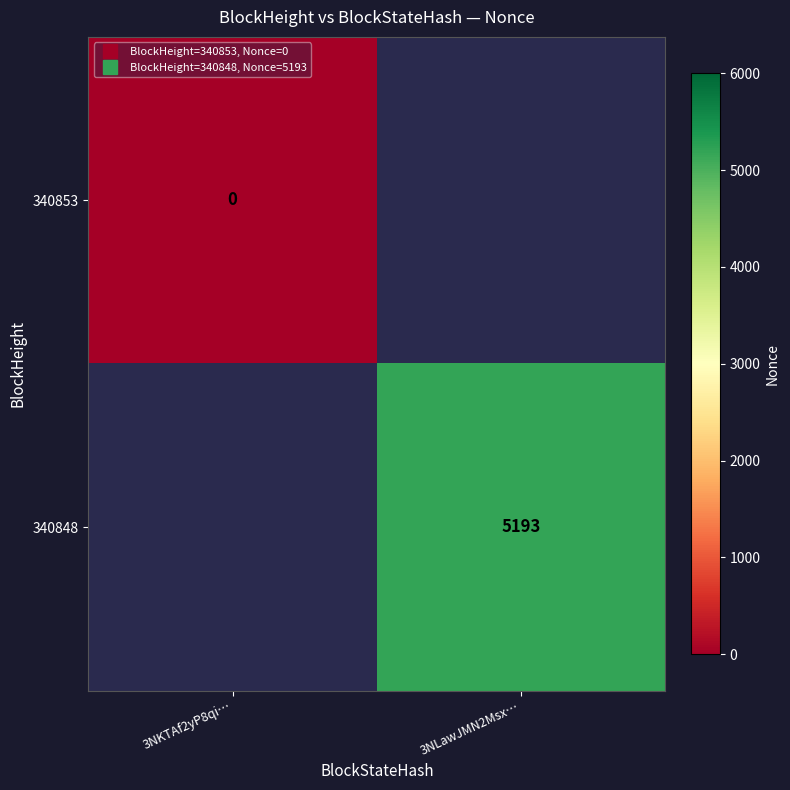

What is the maximum value shown in the chart?

5193.0